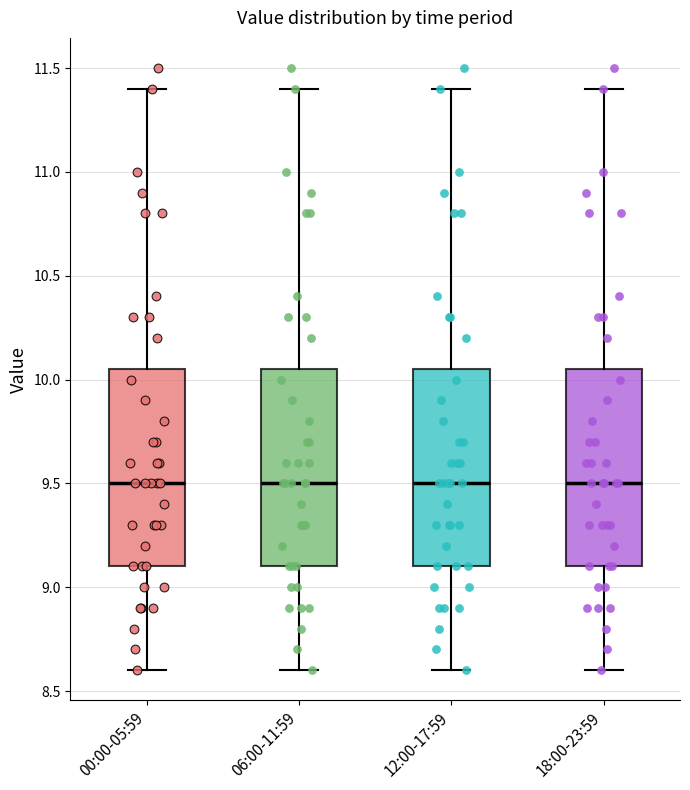

Reading left to right, transcribe this box plot: for each box, give where its median line is, the range the box spans, and where its two whiskers end, as read against the y-axis. The values are not printed on the chart, so give them approximately, as read against the axis.

00:00-05:59: median 9.50, box 9.10 to 10.05, whiskers 8.60 to 11.40
06:00-11:59: median 9.50, box 9.10 to 10.05, whiskers 8.60 to 11.40
12:00-17:59: median 9.50, box 9.10 to 10.05, whiskers 8.60 to 11.40
18:00-23:59: median 9.50, box 9.10 to 10.05, whiskers 8.60 to 11.40